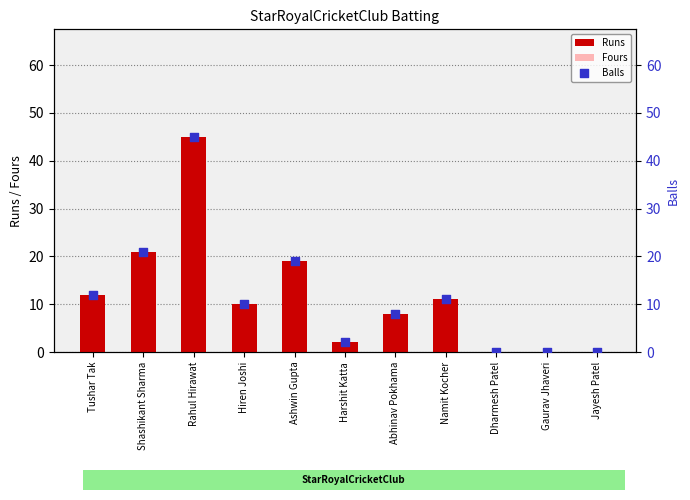

Which series has the largest total across all categories?

Runs